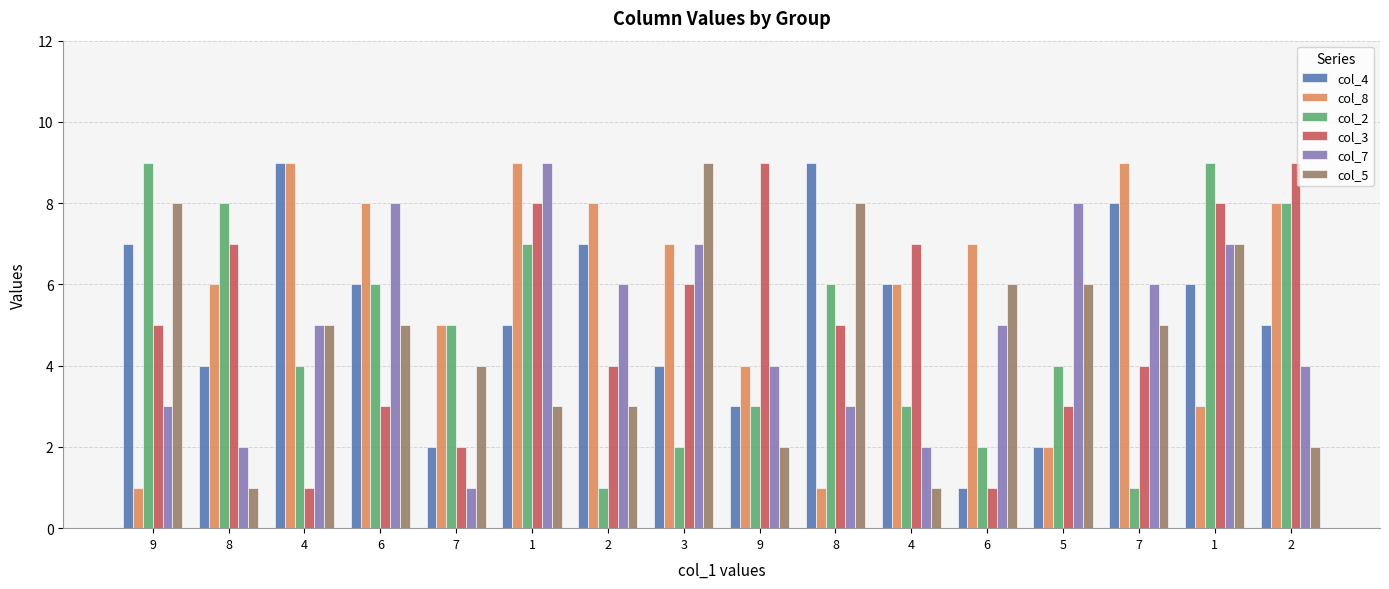

How many data points does each series have?

16